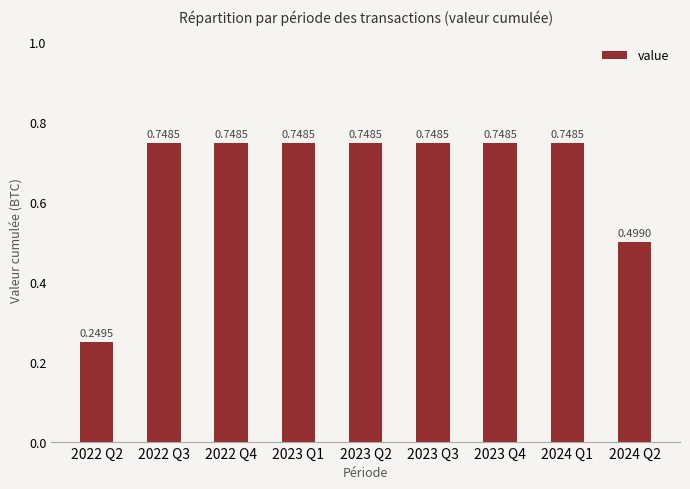

True or false: the data shows 1.2 at 2024 Q1.

False